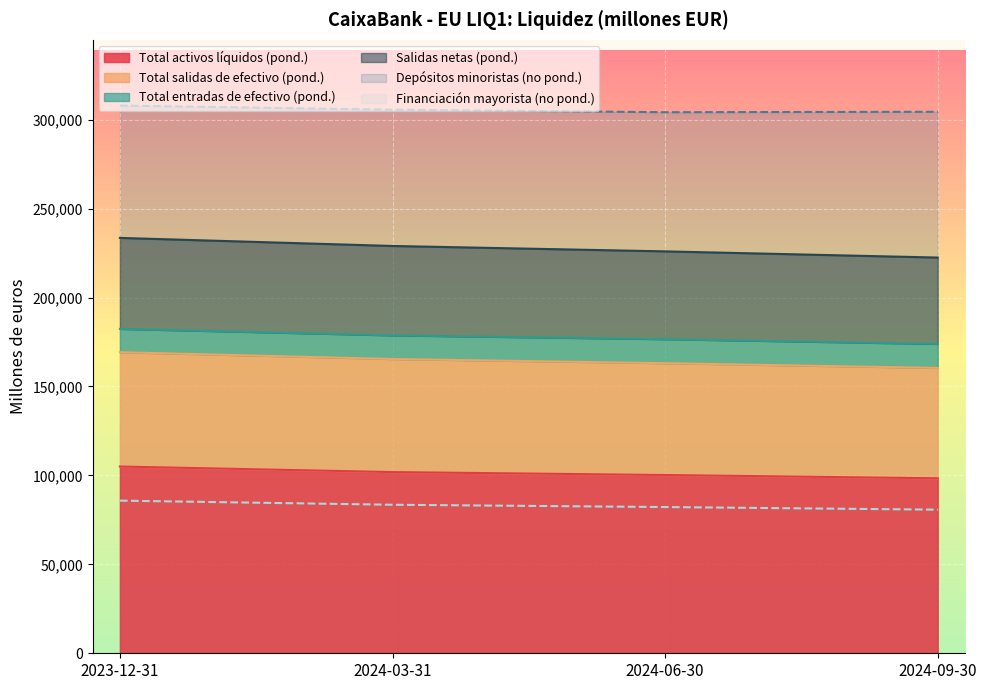

At how many categories does at least one series exceed 198953?

4